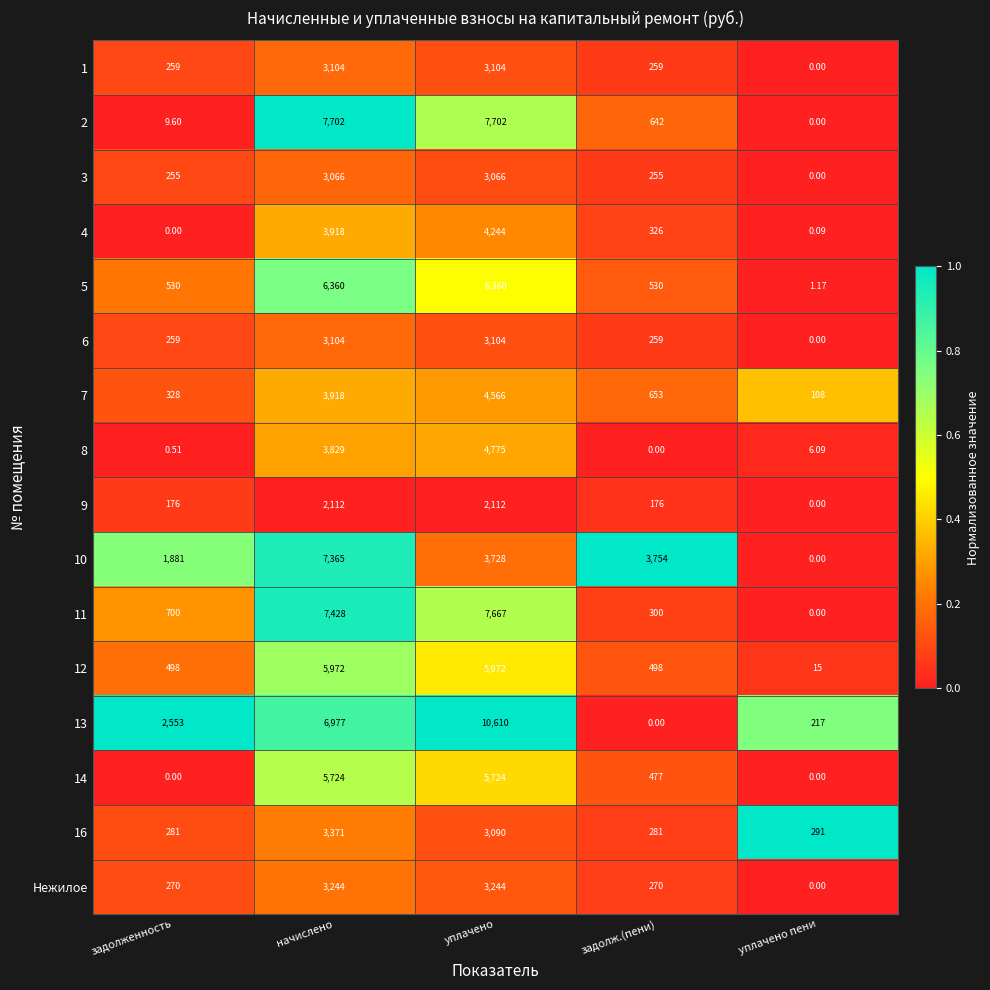

At which label does 8 reach its minimum?

задолж.(пени)